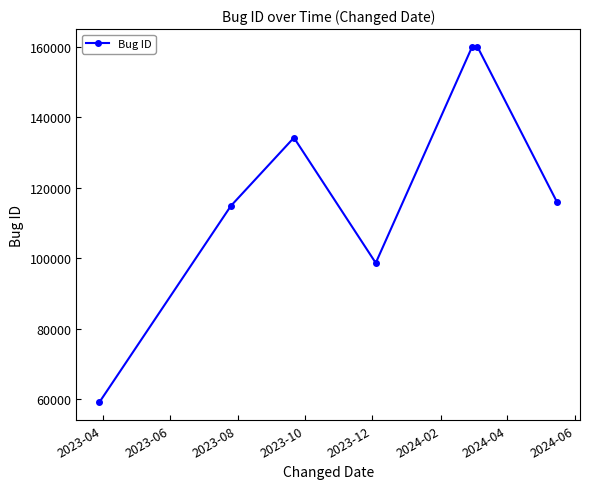

What is the average value?

120337